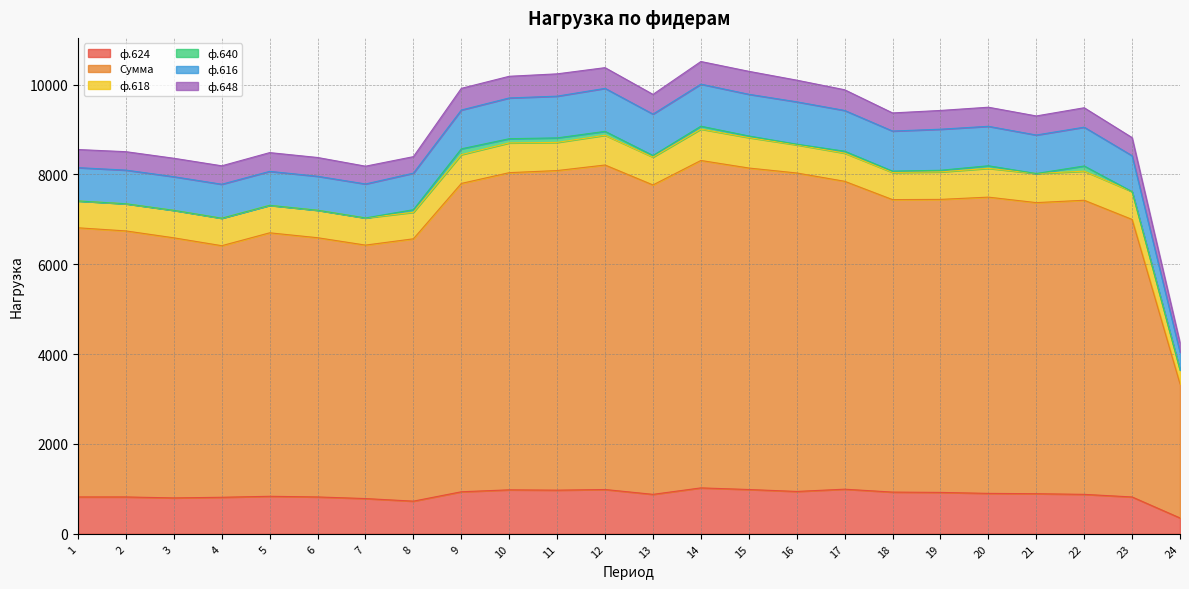

What is the total value across all series at 1?

8554.8